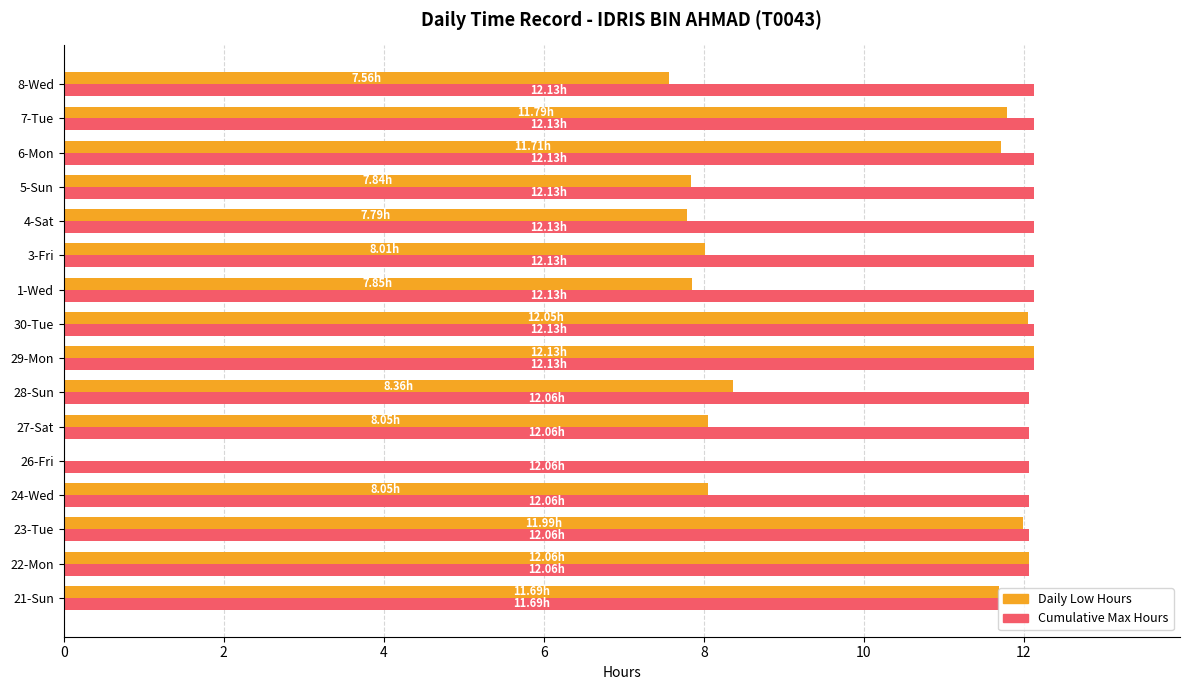

What is the sum of all Cumulative Max Hours values?

193.2